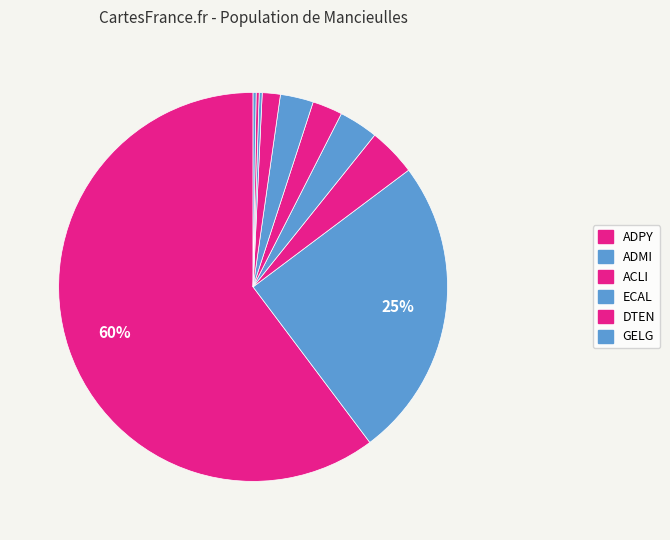

Count the number of slices in the pie.

10